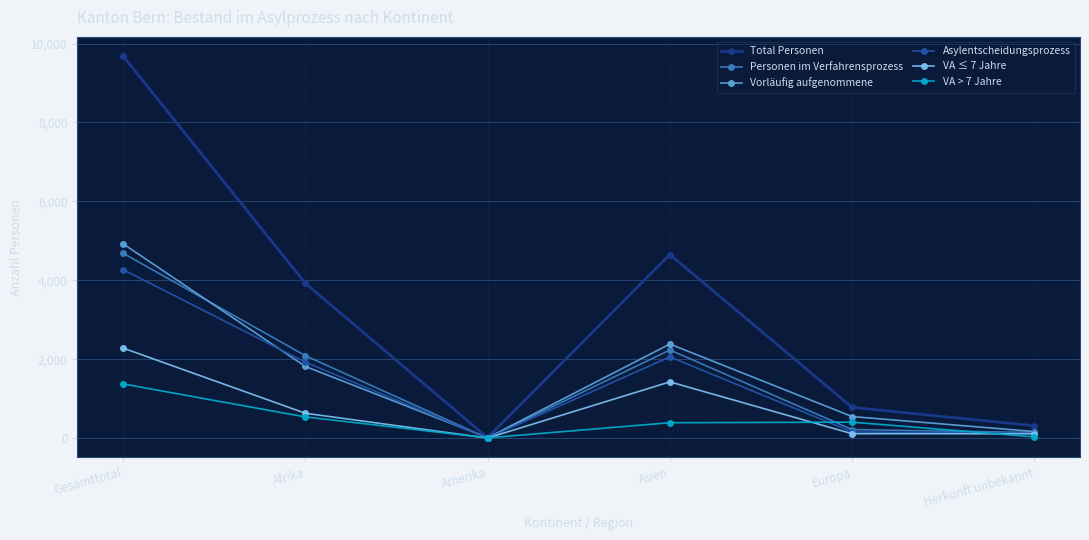

At which category does the chart reach its peak across all series?

Gesamttotal